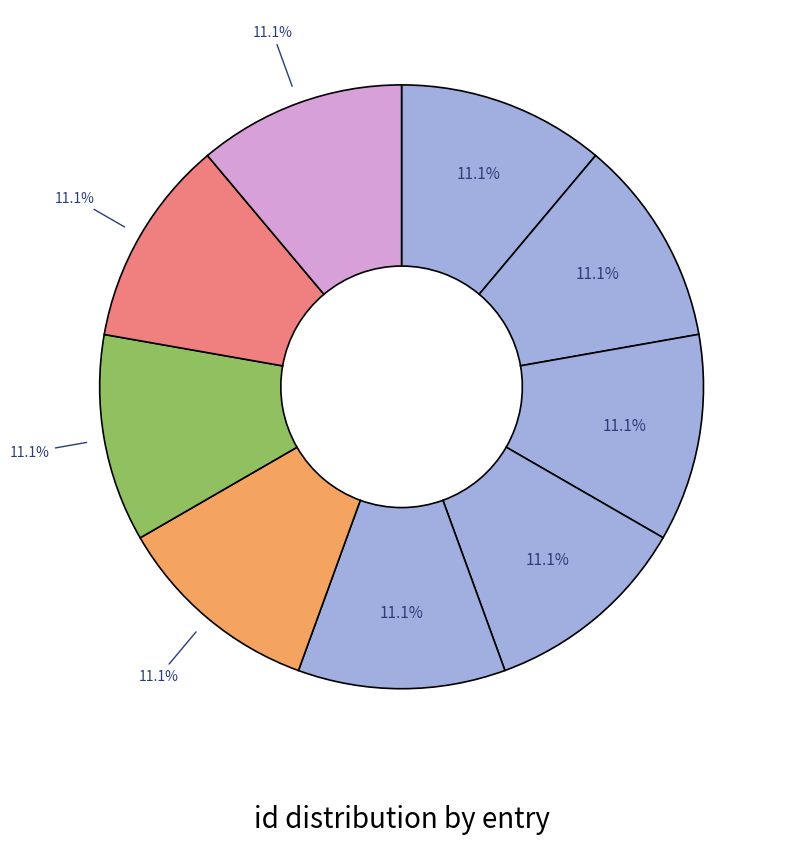

How many segments does this pie chart have?

9